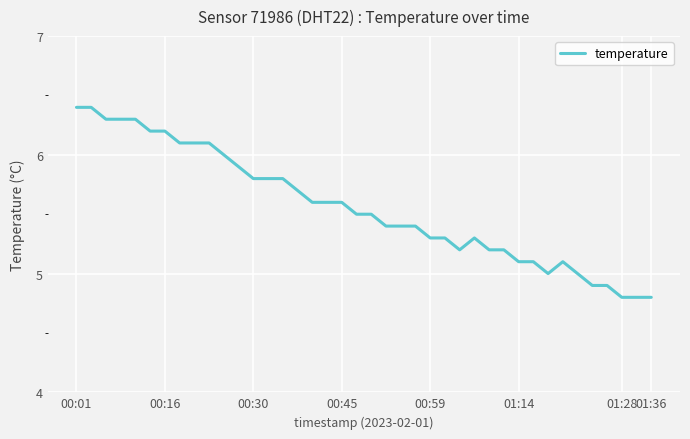

What is the difference between the second highest and second lowest values?

1.6